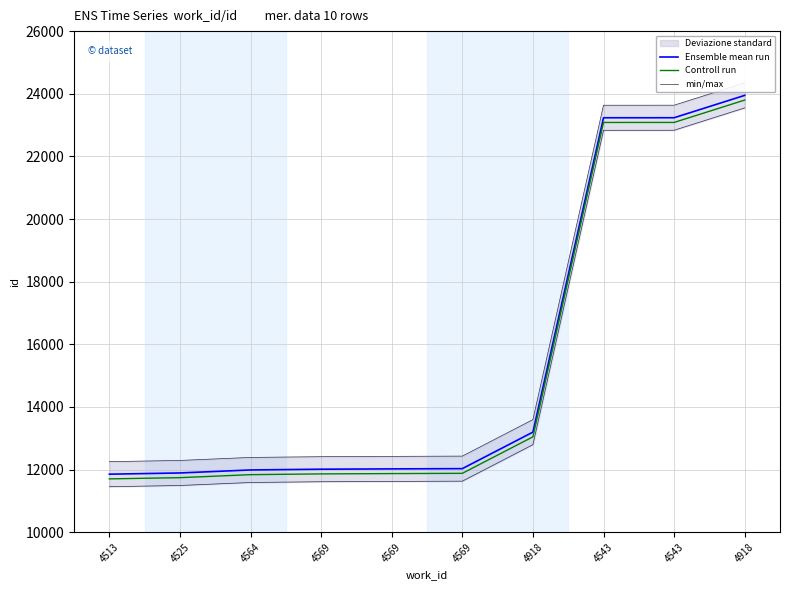

Which series has the largest range (max minus min)?

Ensemble mean run